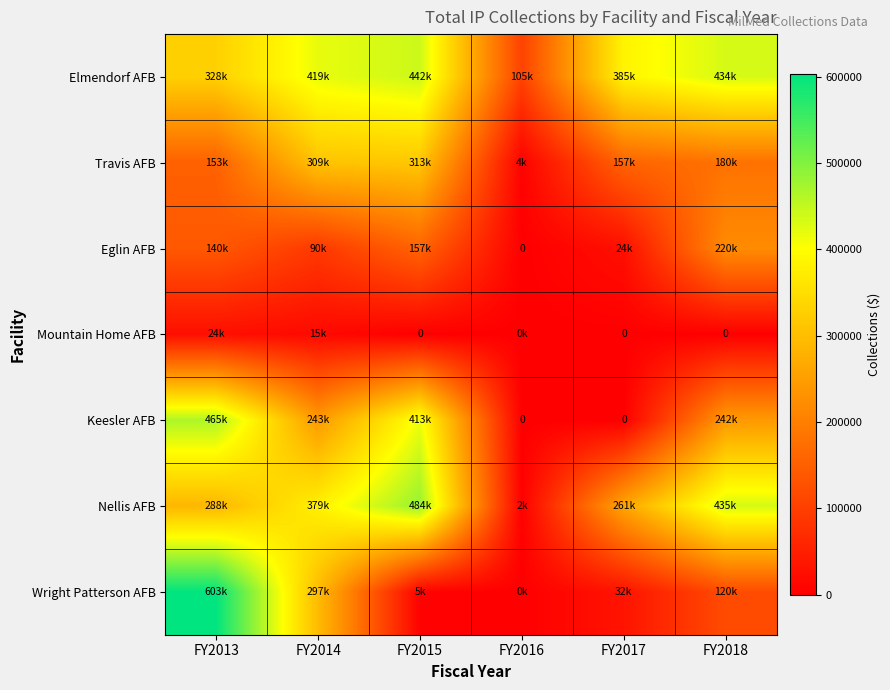

The value of Wright Patterson AFB at FY2018 is 67366.5. True or false?

False